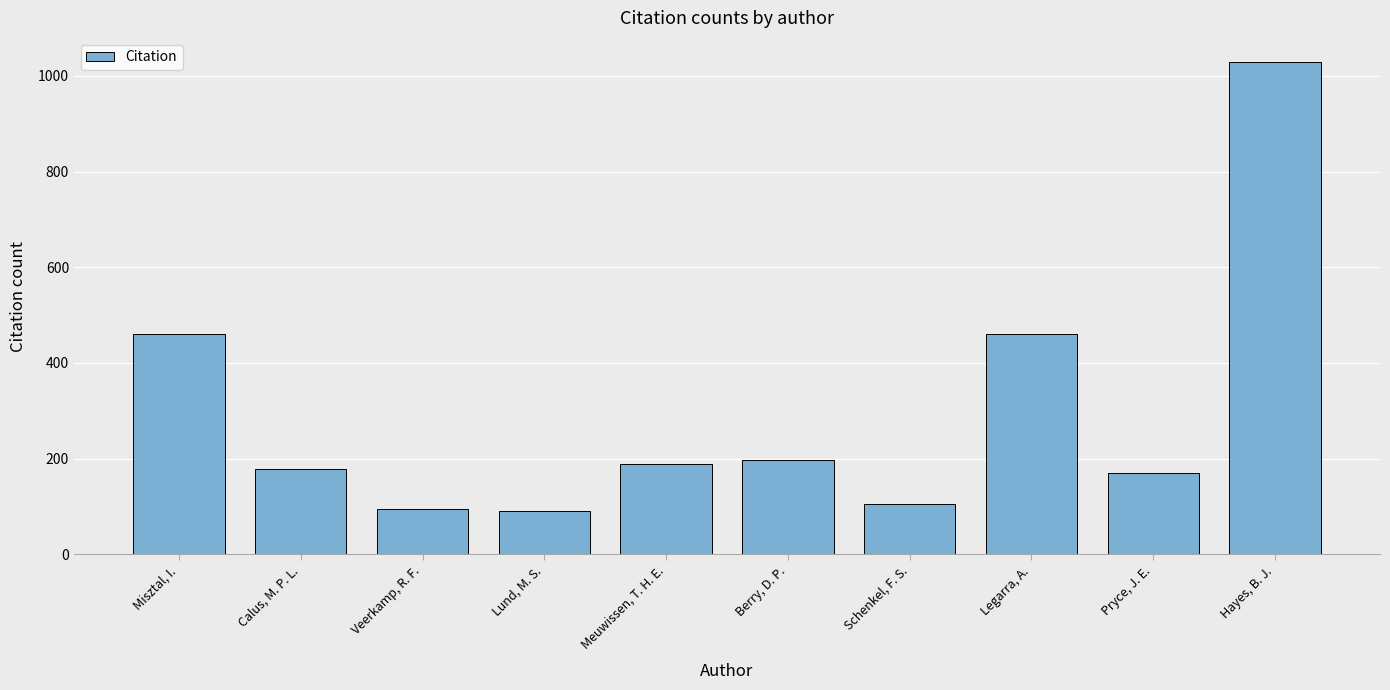

Which category has the highest value across all series?

Hayes, B. J.